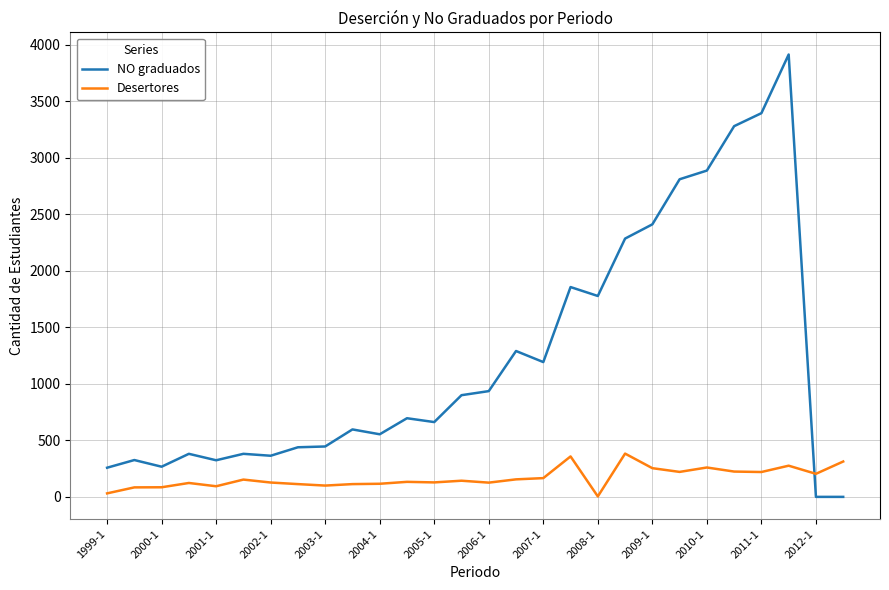

What is the sum of all NO graduados values?

34639